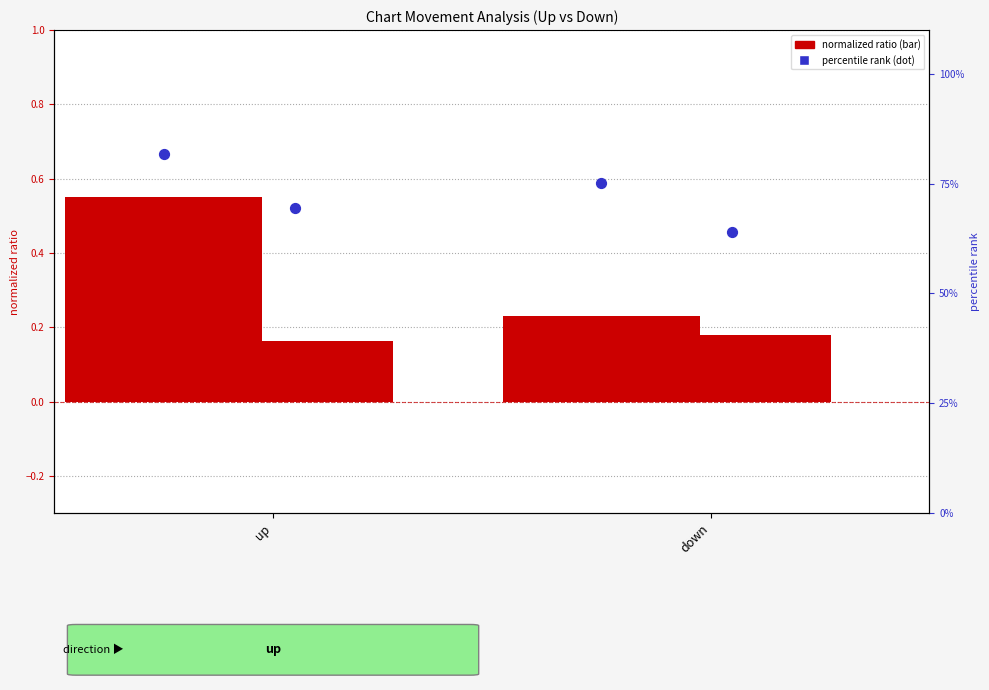

Which series has the widest spread of Y values?

percentile rank (up)